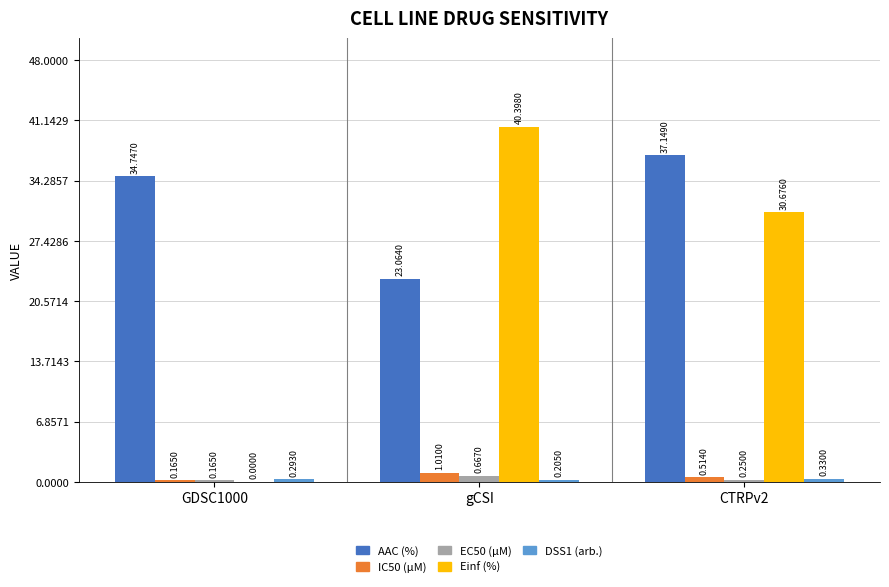

Which series has the widest spread of values?

Einf (%)